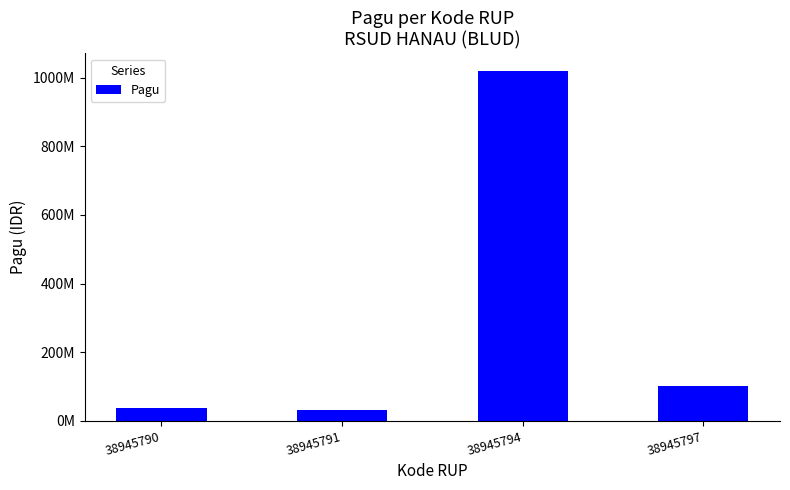

What is the change in value from 38945791 to 38945797?

+70000000